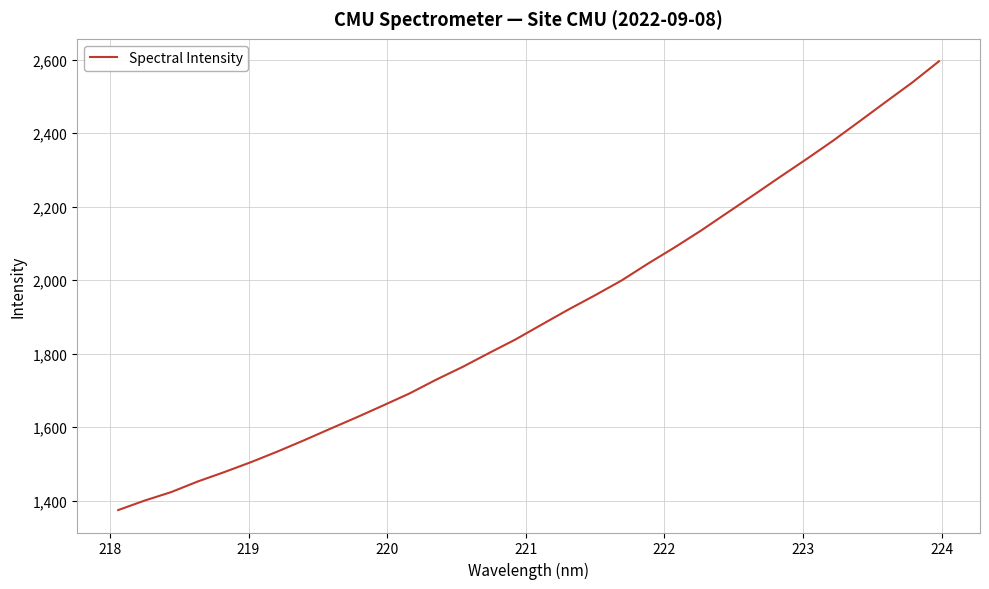

What is the sum of all values?

60911.4